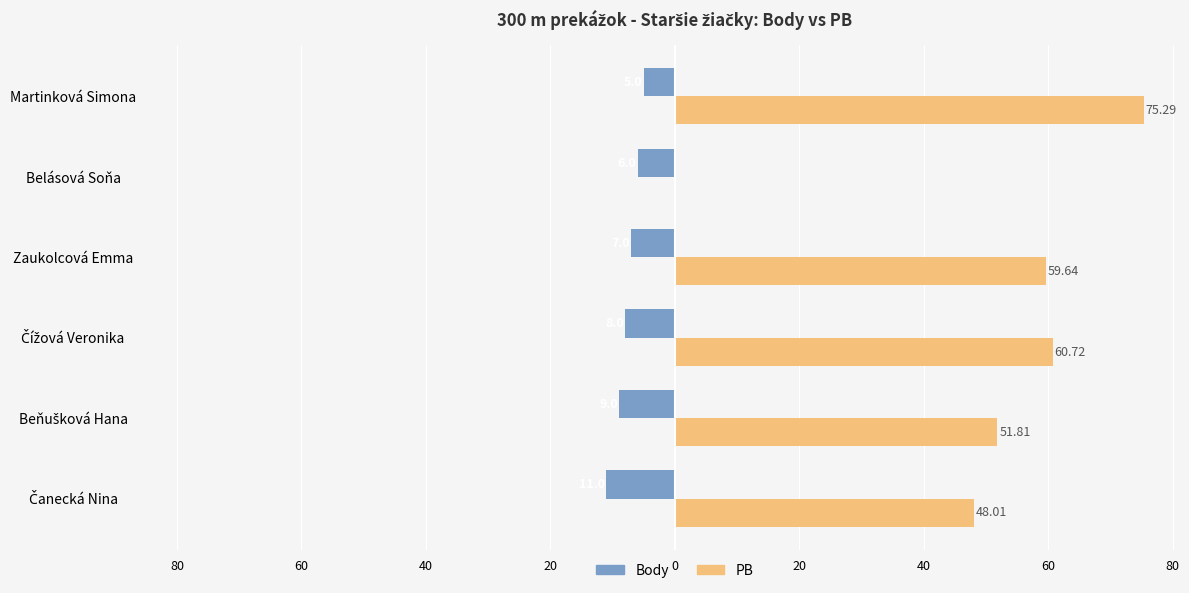

How many Body values are between -9 and -6?

4